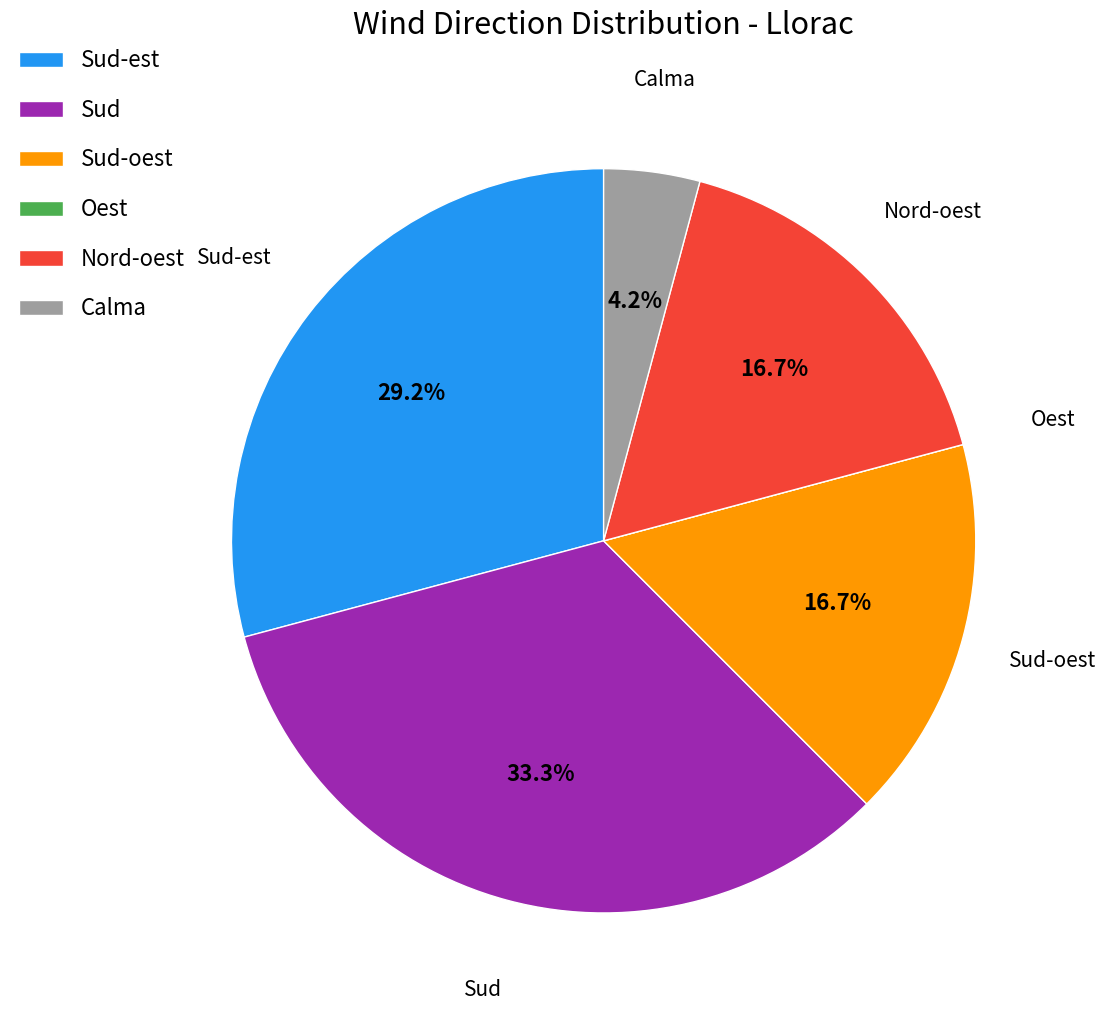

Is it true that Calma is 4% of the pie?

True